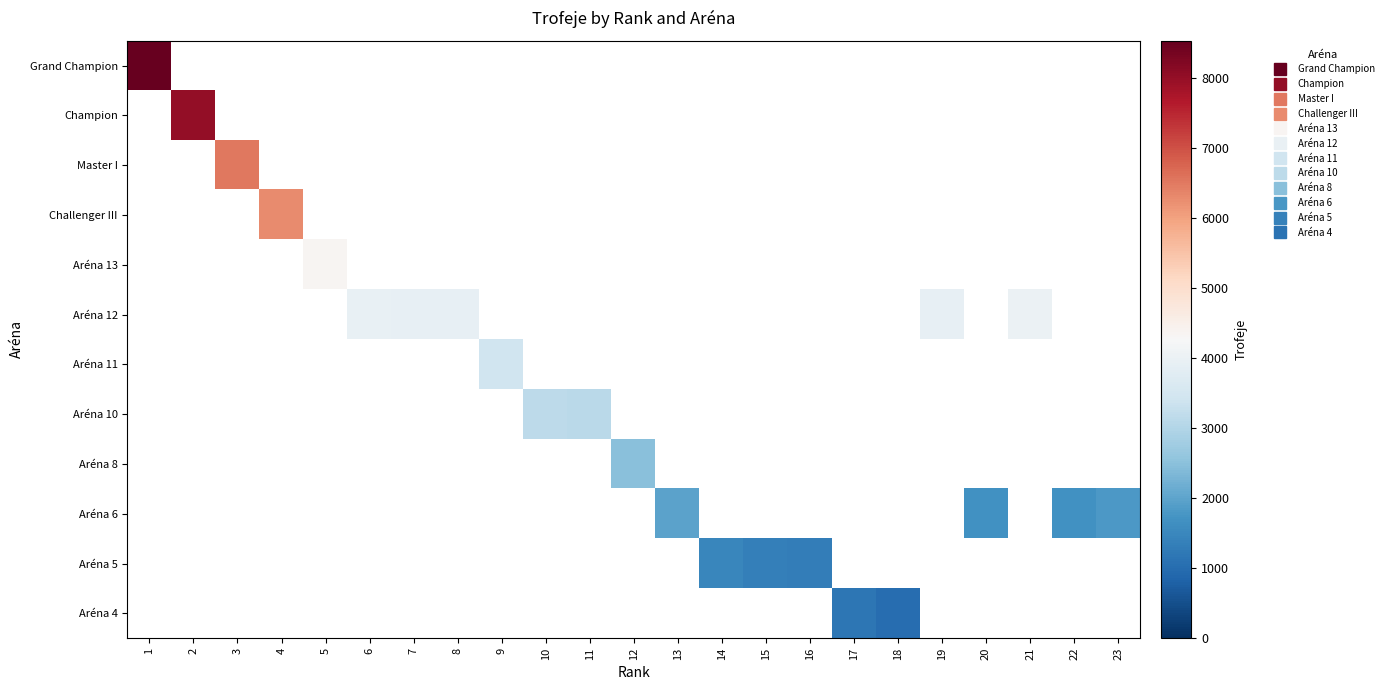

At 22, list the series in order from smallest to largest.

Grand Champion, Champion, Master I, Challenger III, Aréna 13, Aréna 12, Aréna 11, Aréna 10, Aréna 8, Aréna 6, Aréna 5, Aréna 4